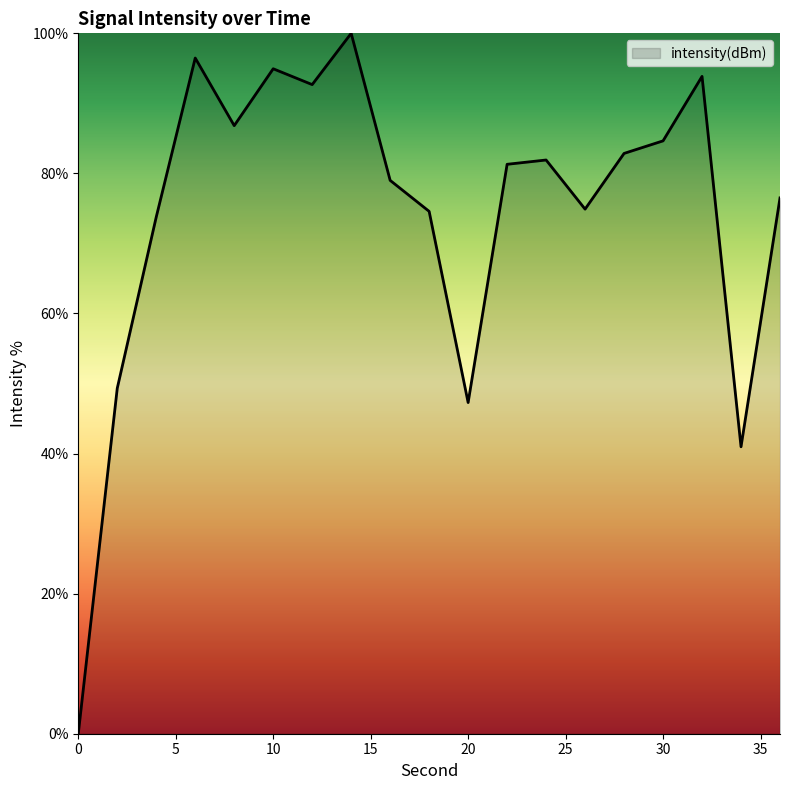

What is the maximum value shown in the chart?

100.0